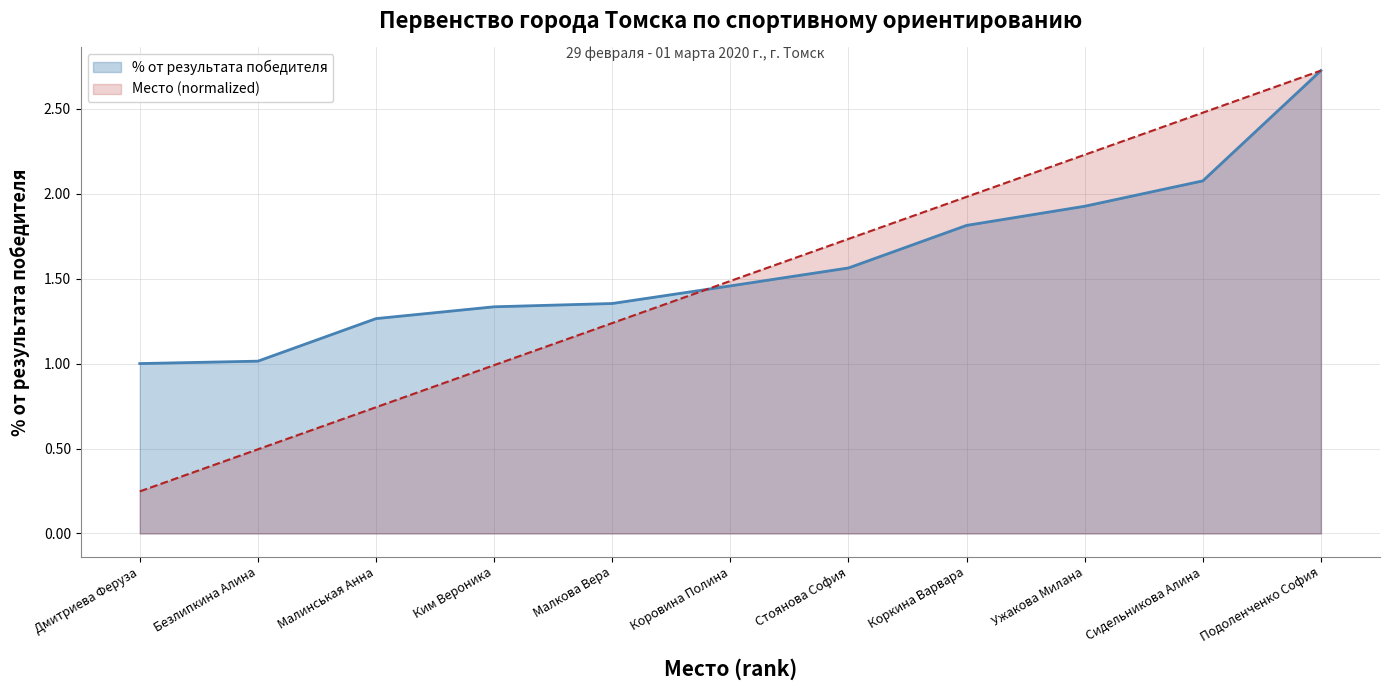

Reading left to right, list all the values displayed in this chart.

% от результата победителя: Дмитриева Феруза=1.0	Безлипкина Алина=1.0	Малинськая Анна=1.3	Ким Вероника=1.3	Малкова Вера=1.4	Коровина Полина=1.5	Стоянова София=1.6	Коркина Варвара=1.8	Ужакова Милана=1.9	Сидельникова Алина=2.1	Подоленченко София=2.7
Место (normalized): Дмитриева Феруза=0.2	Безлипкина Алина=0.5	Малинськая Анна=0.7	Ким Вероника=1.0	Малкова Вера=1.2	Коровина Полина=1.5	Стоянова София=1.7	Коркина Варвара=2.0	Ужакова Милана=2.2	Сидельникова Алина=2.5	Подоленченко София=2.7